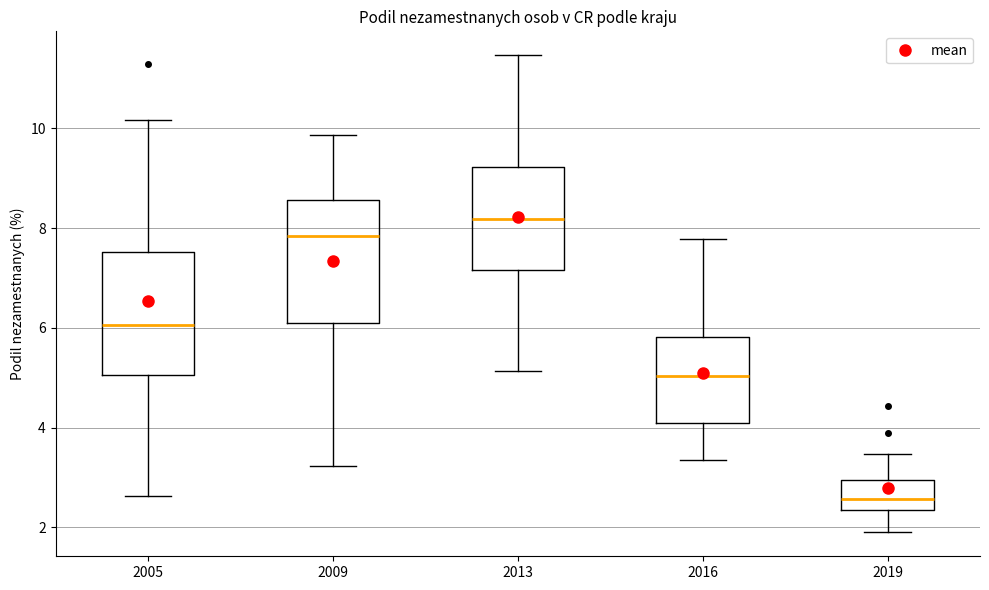

Reading left to right, read every box against the y-axis: the position of its median line, the range the box covers, and the ends of its whiskers. The values are not printed on the chart, so give them approximately, as read against the axis.

2005: median 6.0, box 5.0 to 7.6, whiskers 2.6 to 10.2
2009: median 7.8, box 6.0 to 8.6, whiskers 3.2 to 9.8
2013: median 8.2, box 7.2 to 9.2, whiskers 5.2 to 11.4
2016: median 5.0, box 4.2 to 5.8, whiskers 3.4 to 7.8
2019: median 2.6, box 2.4 to 3.0, whiskers 2.0 to 3.4